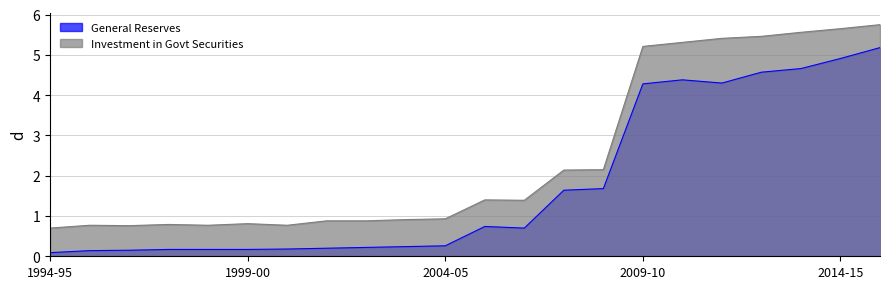

True or false: Investment in Govt Securities and General Reserves intersect in this chart.

False